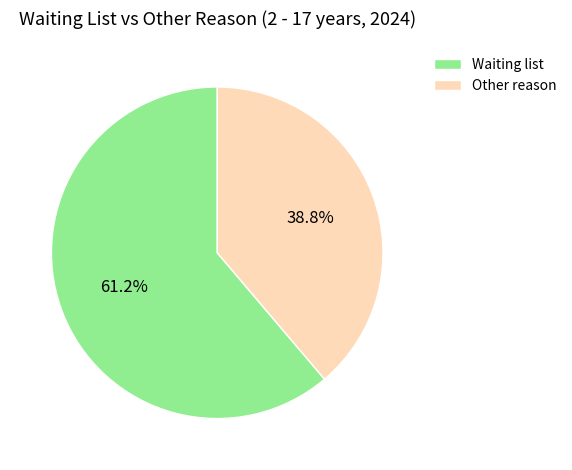

To the nearest percent, what portion does Waiting list represent?

61%